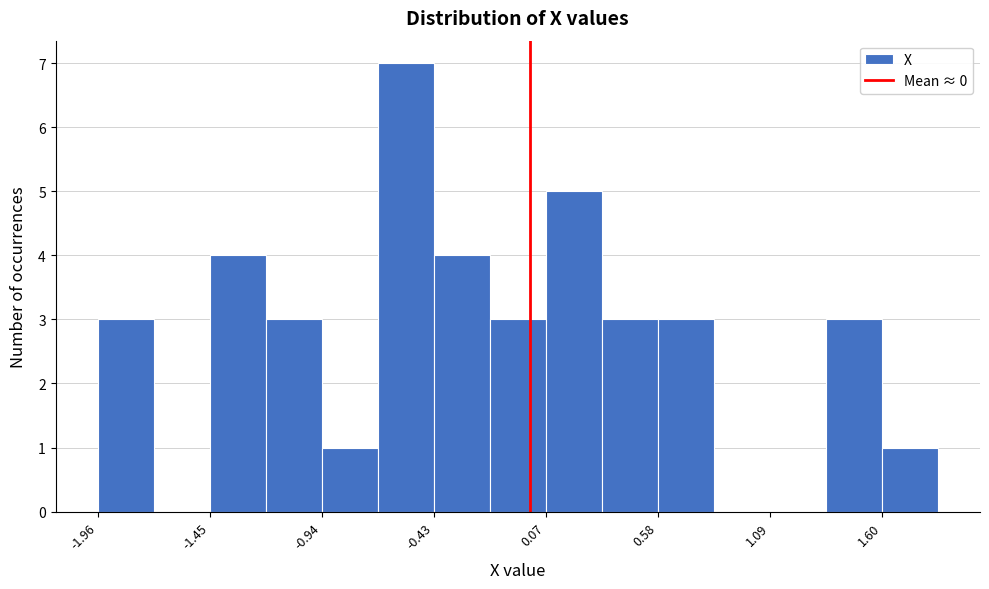

Read against the x-axis, roughly where is the centre of the tallest bar?

-0.6